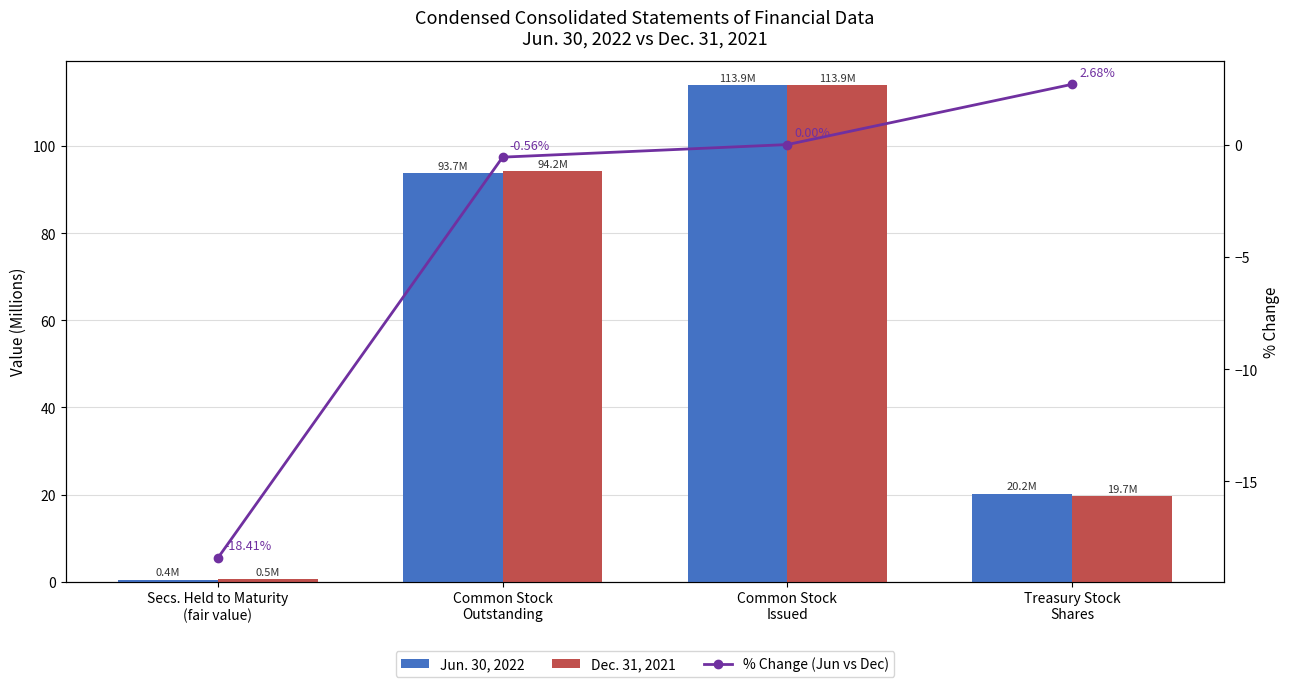

Reading right to left, extract all data points from this chart.

Jun. 30, 2022: Treasury Stock
Shares=20.2	Common Stock
Issued=113.9	Common Stock
Outstanding=93.7	Secs. Held to Maturity
(fair value)=0.4
Dec. 31, 2021: Treasury Stock
Shares=19.7	Common Stock
Issued=113.9	Common Stock
Outstanding=94.2	Secs. Held to Maturity
(fair value)=0.5
% Change (Jun vs Dec): Treasury Stock
Shares=2.7	Common Stock
Issued=0.0	Common Stock
Outstanding=-0.6	Secs. Held to Maturity
(fair value)=-18.4